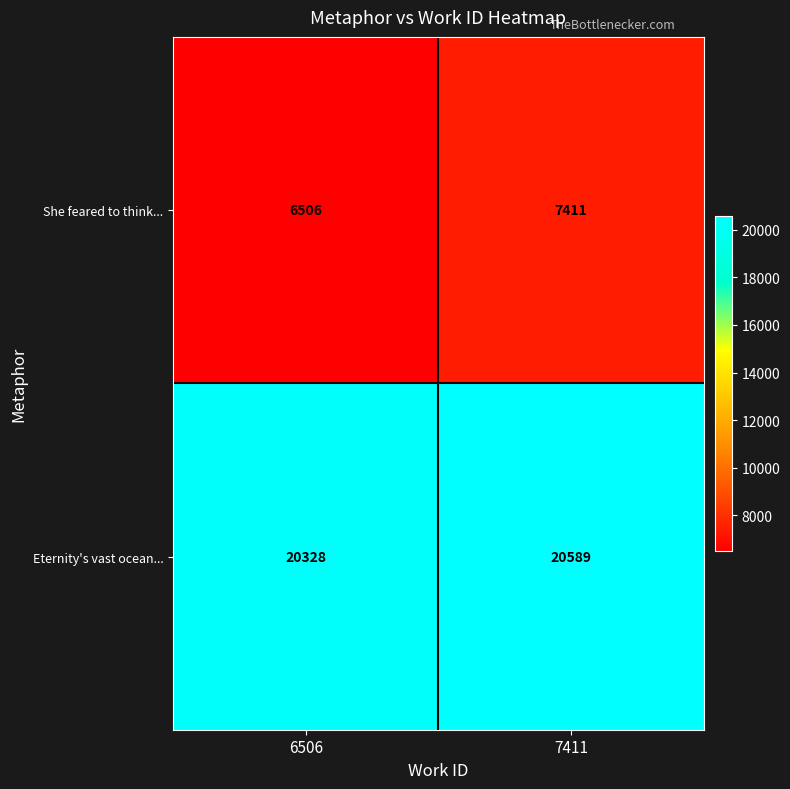

How many data points does each series have?

2